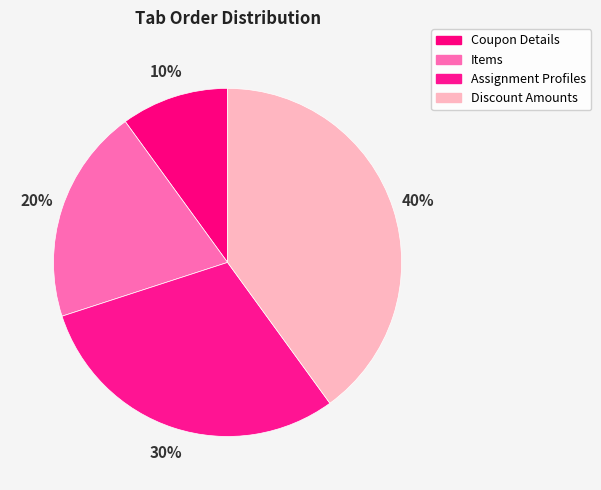

What percentage is NOT represented by Coupon Details?

90.0%